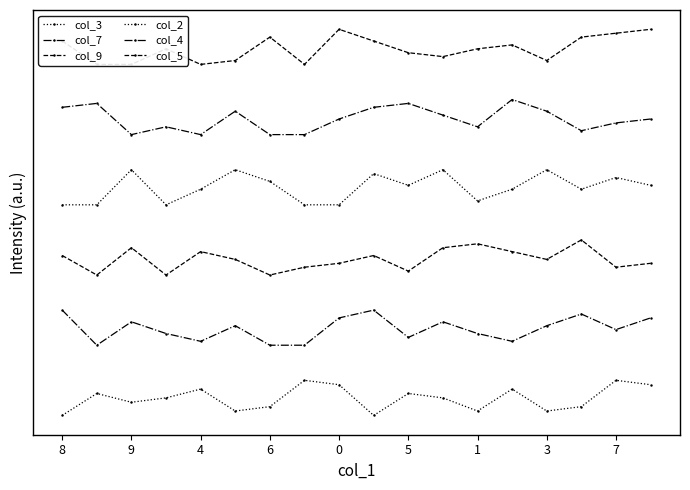

Which series has the largest total across all categories?

col_5